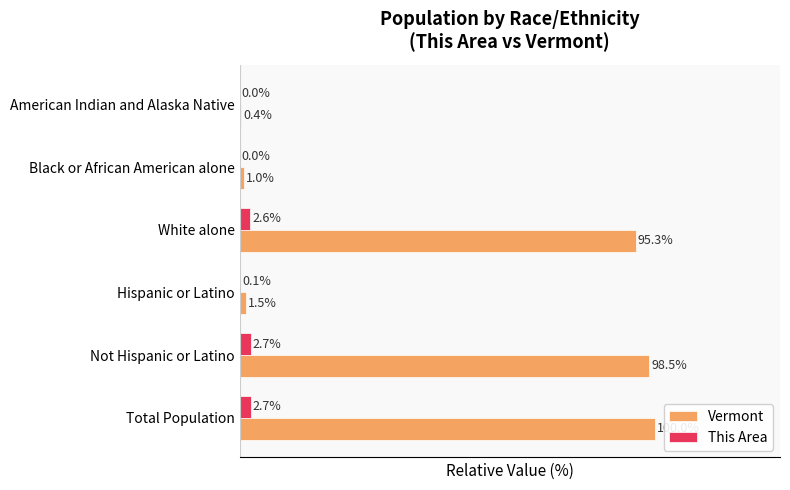

Is the value of This Area at White alone greater than the value of Vermont at Hispanic or Latino?

Yes